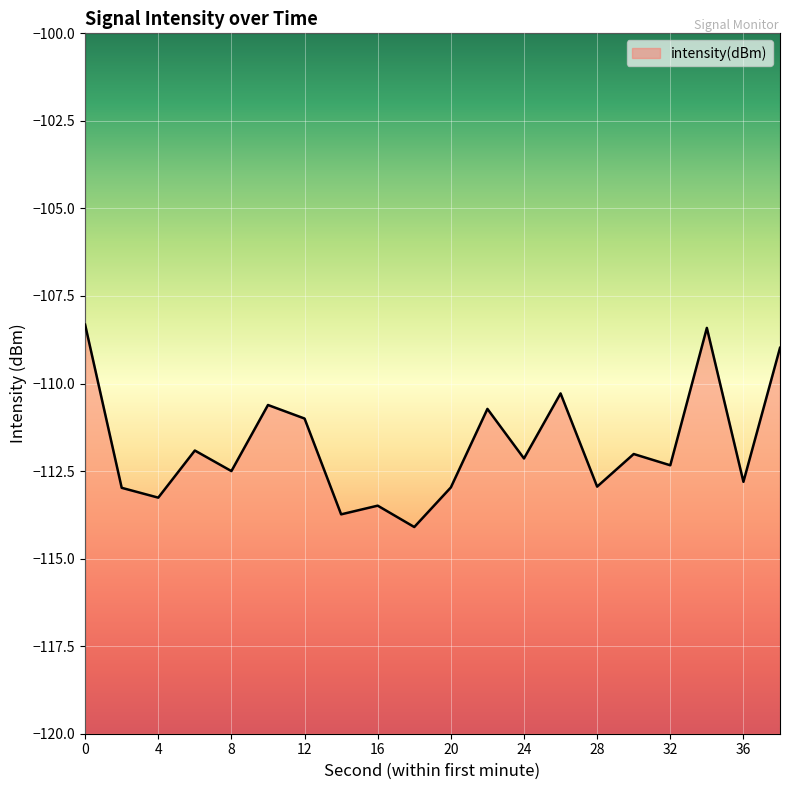

How many series are shown in this chart?

1